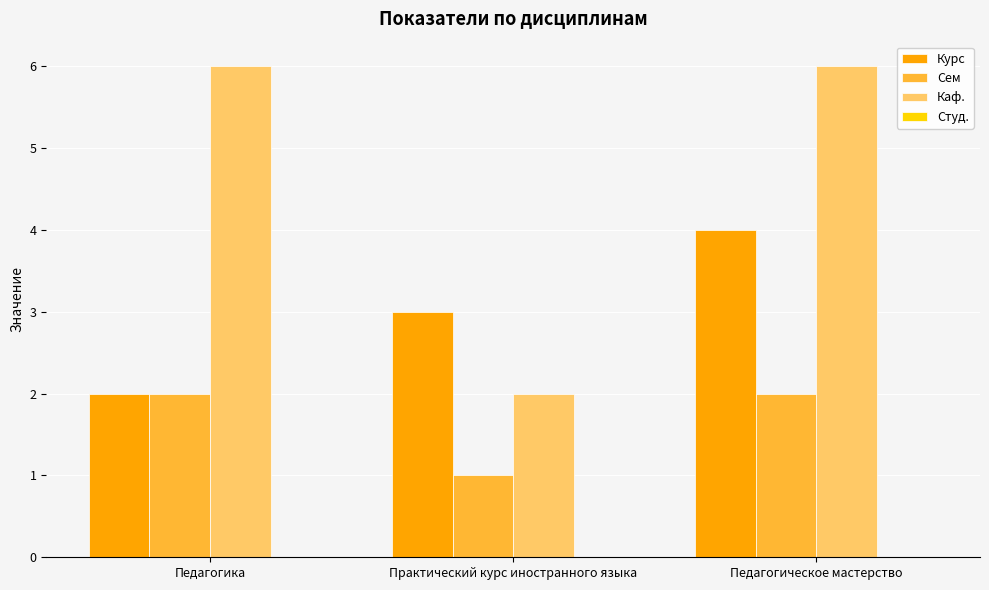

At which label is Курс closest to 3?

Практический курс иностранного языка